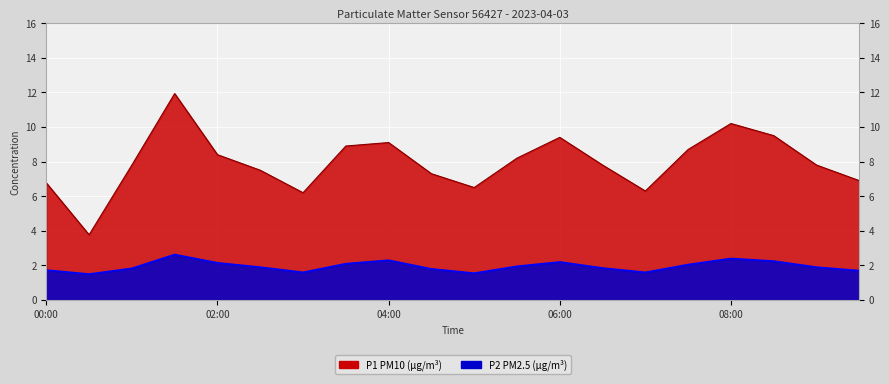

What is the minimum value shown in the chart?

1.5